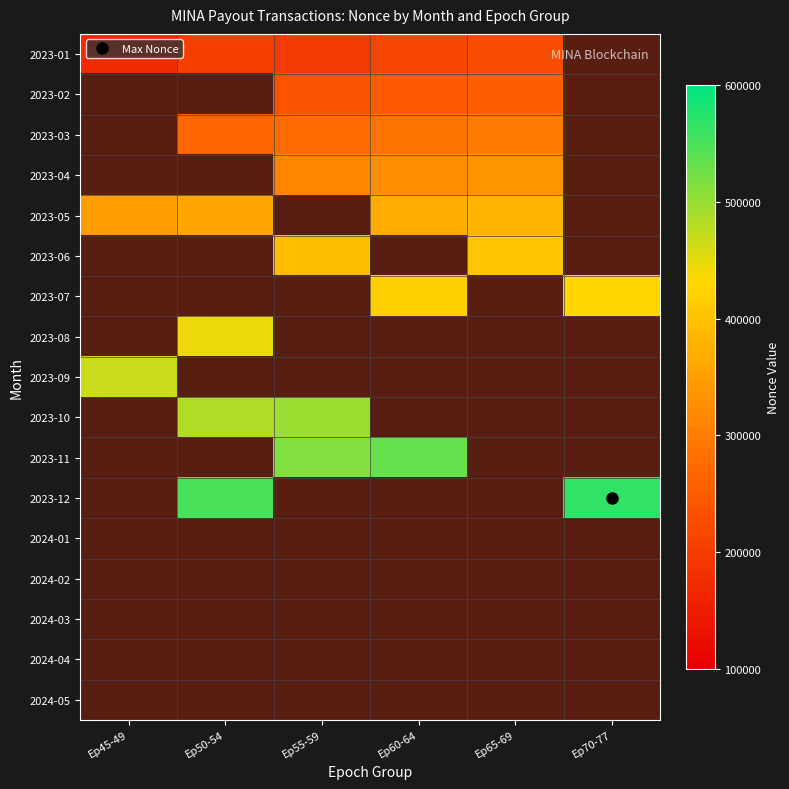

What is the spread (max minus min) of values at Ep55-59?

319820.0